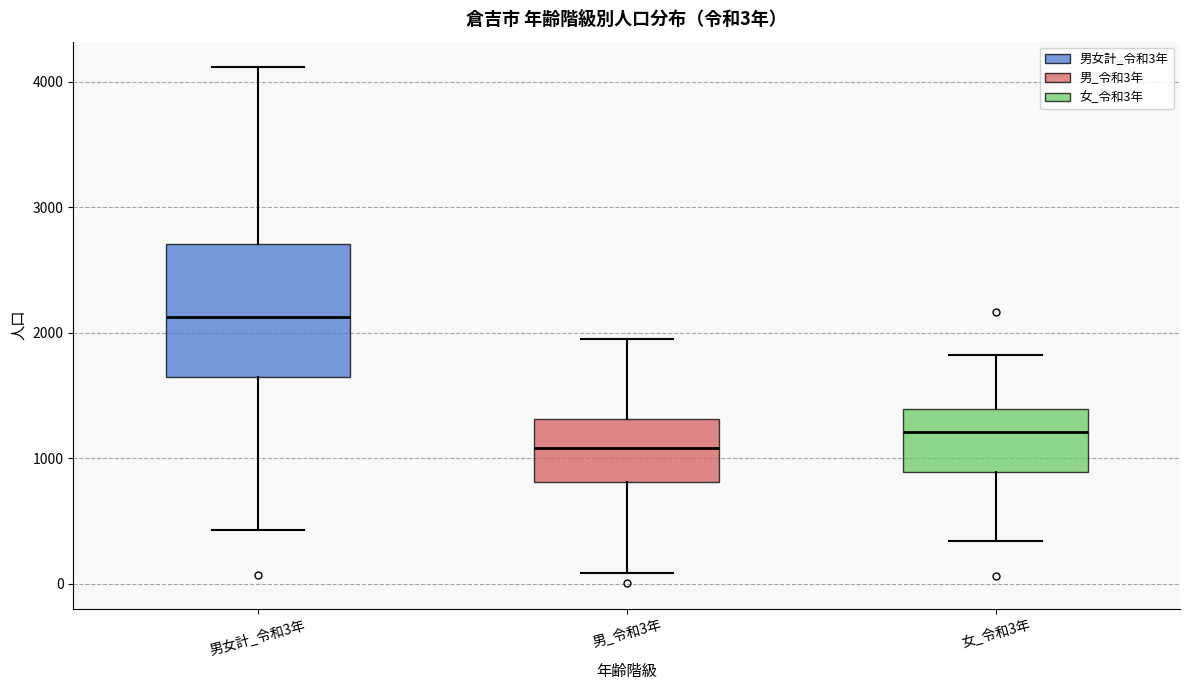

Which box has the lowest median line?

男_令和3年